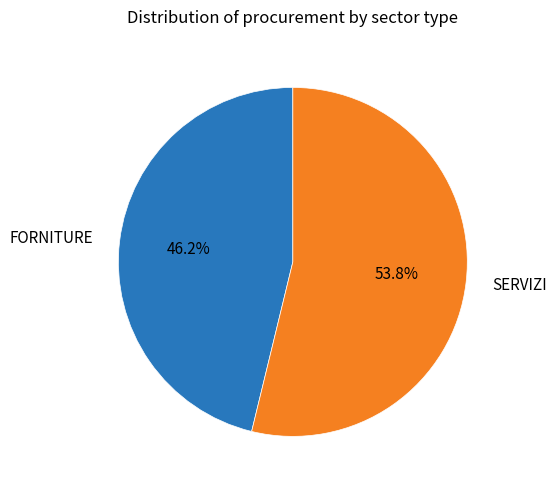

Between FORNITURE and SERVIZI, which is larger?

SERVIZI